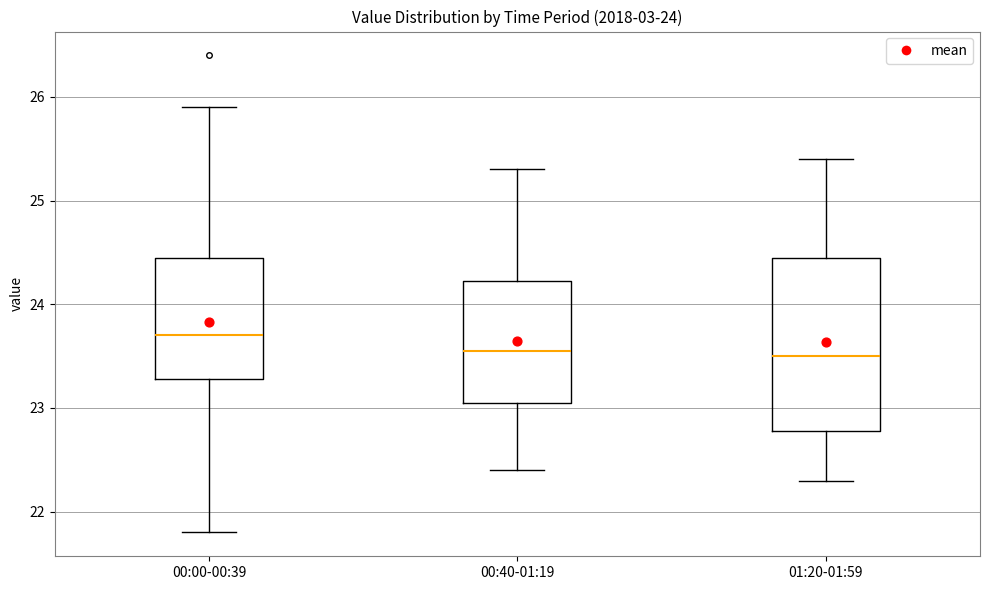

Where does the upper whisker of the box for 00:40-01:19 end on the y-axis? The values are not printed on the chart, so give them approximately, as read against the axis.

25.3